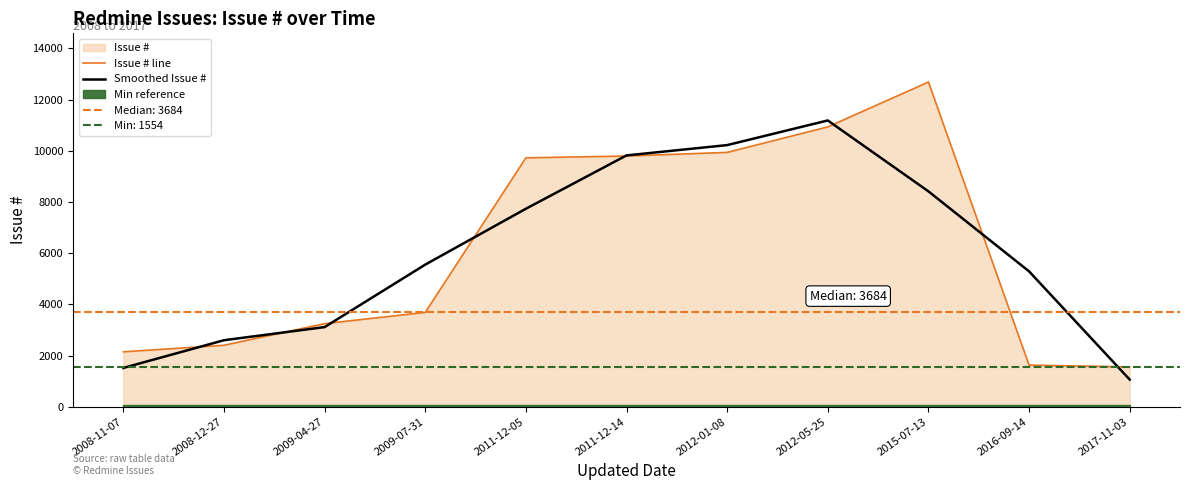

The value of Smoothed Issue # at 2016-09-14 is 5288.0. True or false?

True